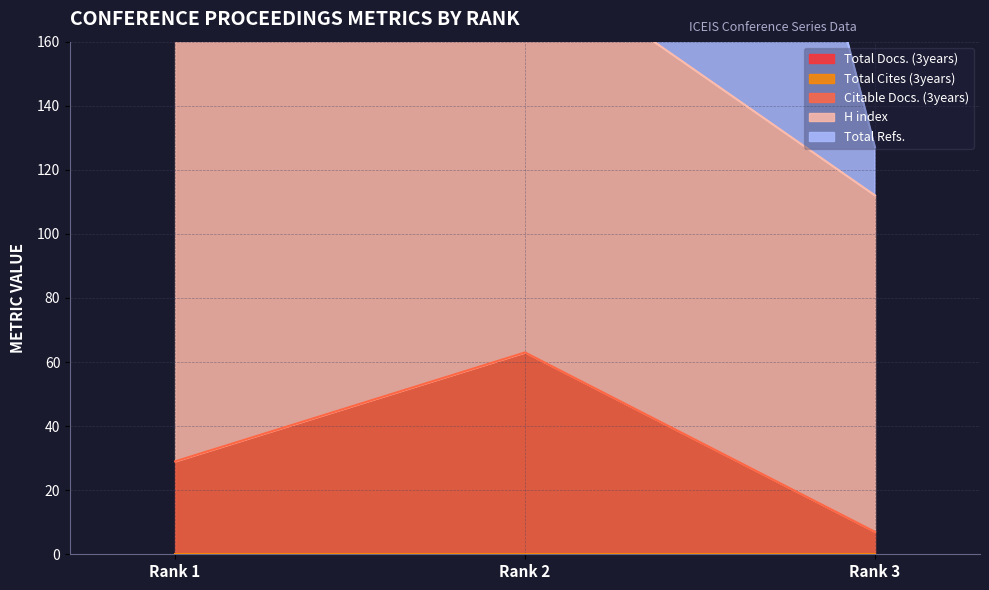

Which series has the largest range (max minus min)?

Total Refs.